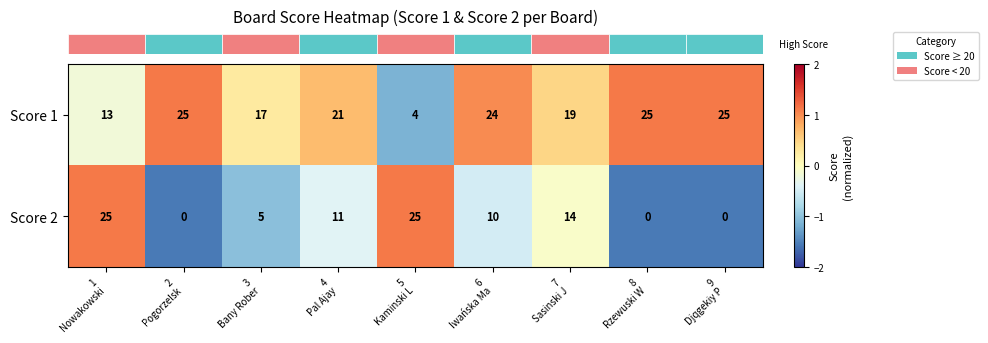

At how many categories does at least one series exceed 0?

9